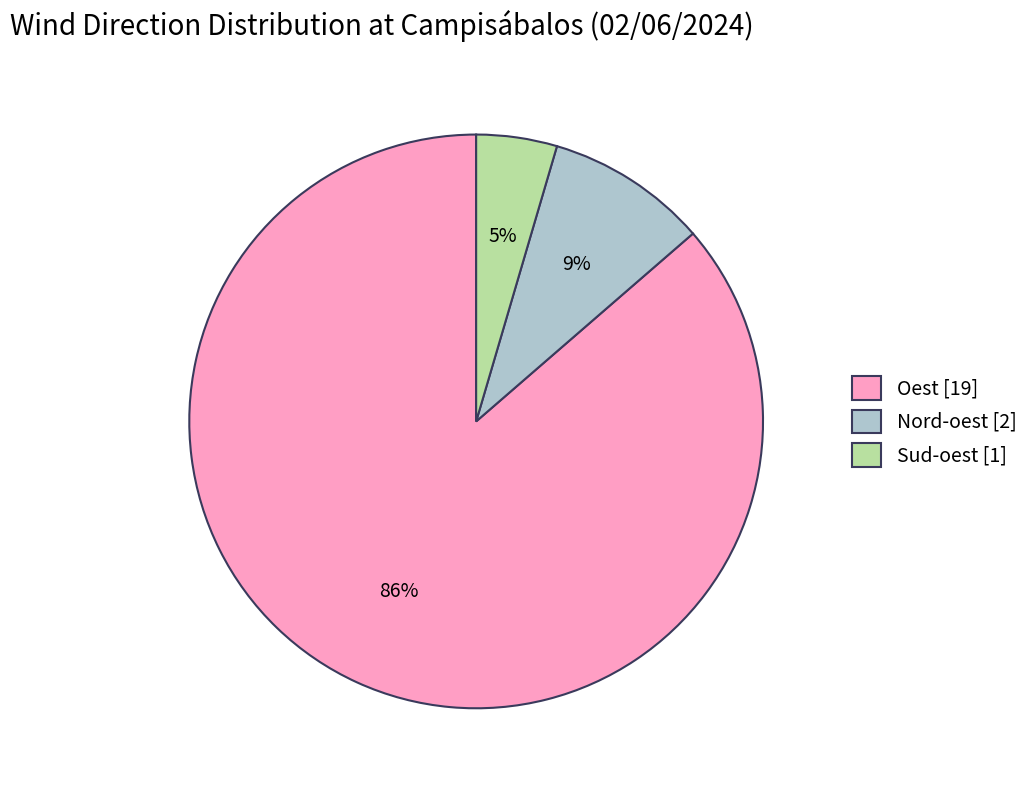

Is it true that Oest [19] is 99% of the pie?

False